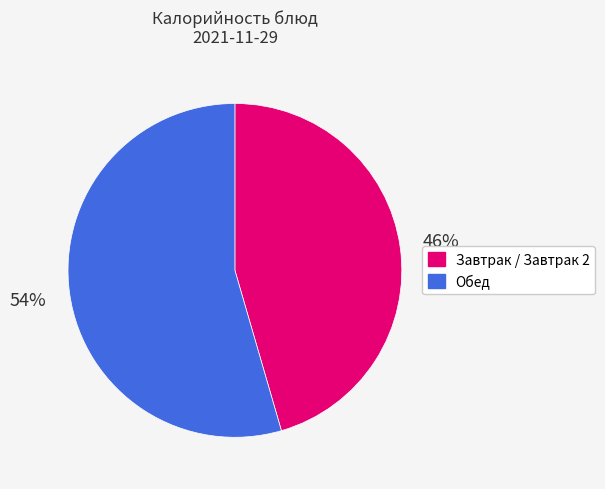

To the nearest percent, what is the average slice percentage?

50%